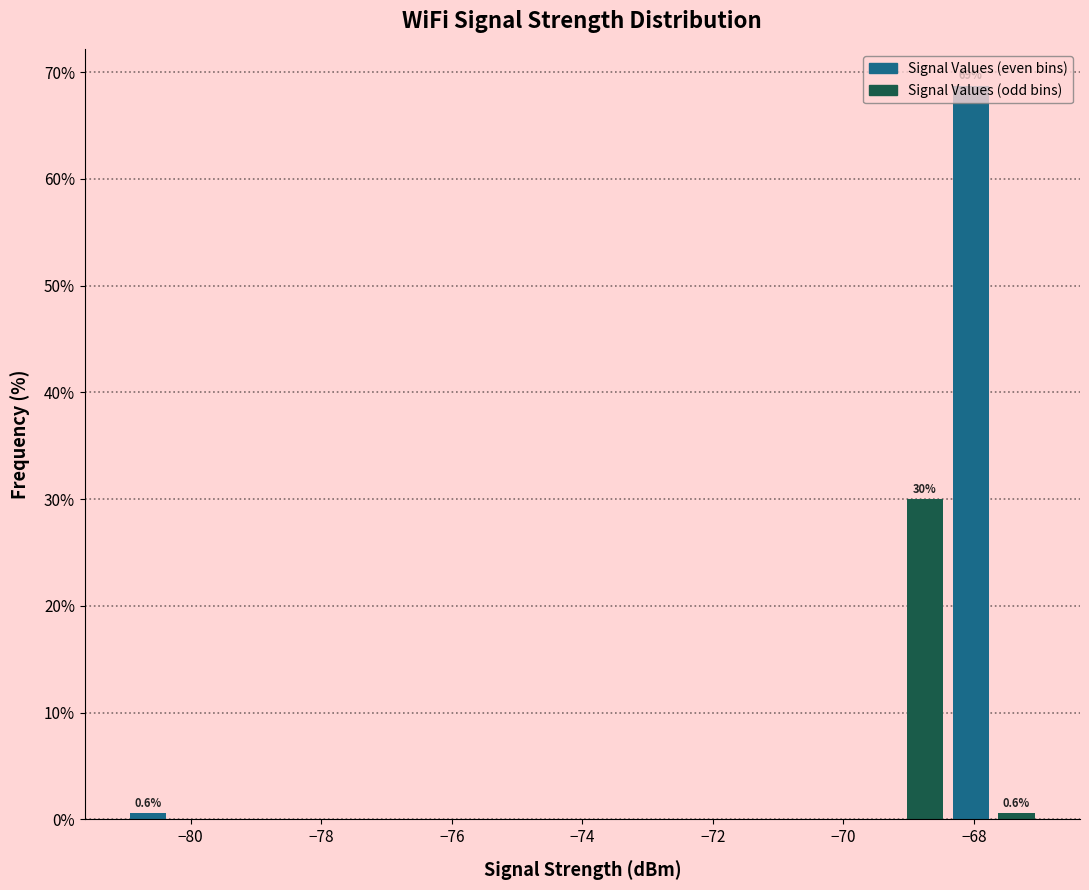

Around what value on the x-axis is the tallest bar? Give the approximate position of its centre, as read against the axis.

-68.0